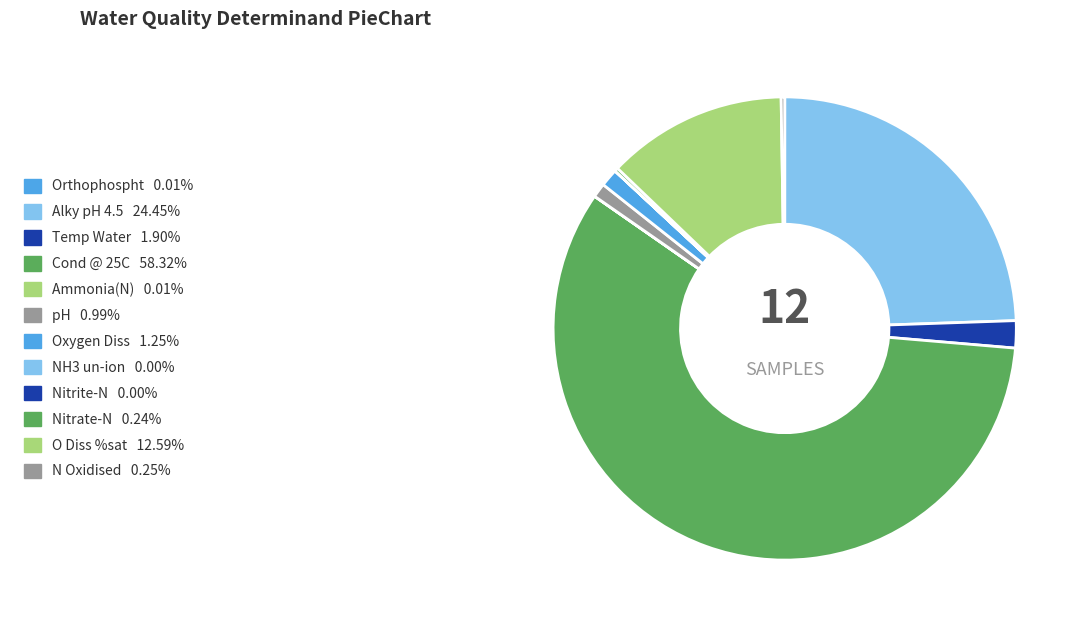

Which slice represents more than half of the pie?

Cond @ 25C